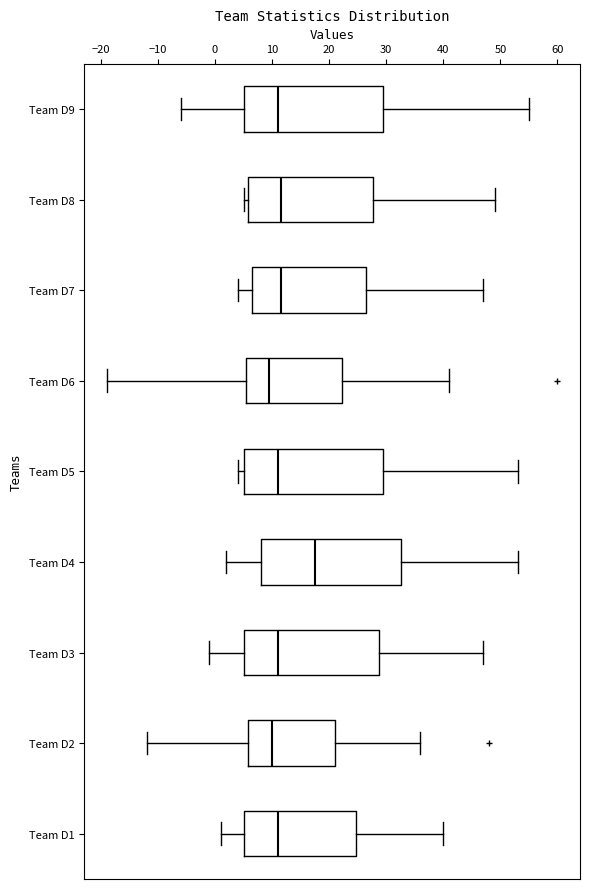

Reading bottom to top, read every box against the x-axis: the position of its median line, the range the box covers, and the ends of its whiskers. The values are not printed on the chart, so give them approximately, as read against the axis.

Team D1: median 11, box 5 to 25, whiskers 1 to 40
Team D2: median 10, box 6 to 21, whiskers -12 to 36
Team D3: median 11, box 5 to 29, whiskers -1 to 47
Team D4: median 18, box 8 to 33, whiskers 2 to 53
Team D5: median 11, box 5 to 30, whiskers 4 to 53
Team D6: median 10, box 6 to 22, whiskers -19 to 41
Team D7: median 12, box 7 to 27, whiskers 4 to 47
Team D8: median 12, box 6 to 28, whiskers 5 to 49
Team D9: median 11, box 5 to 30, whiskers -6 to 55